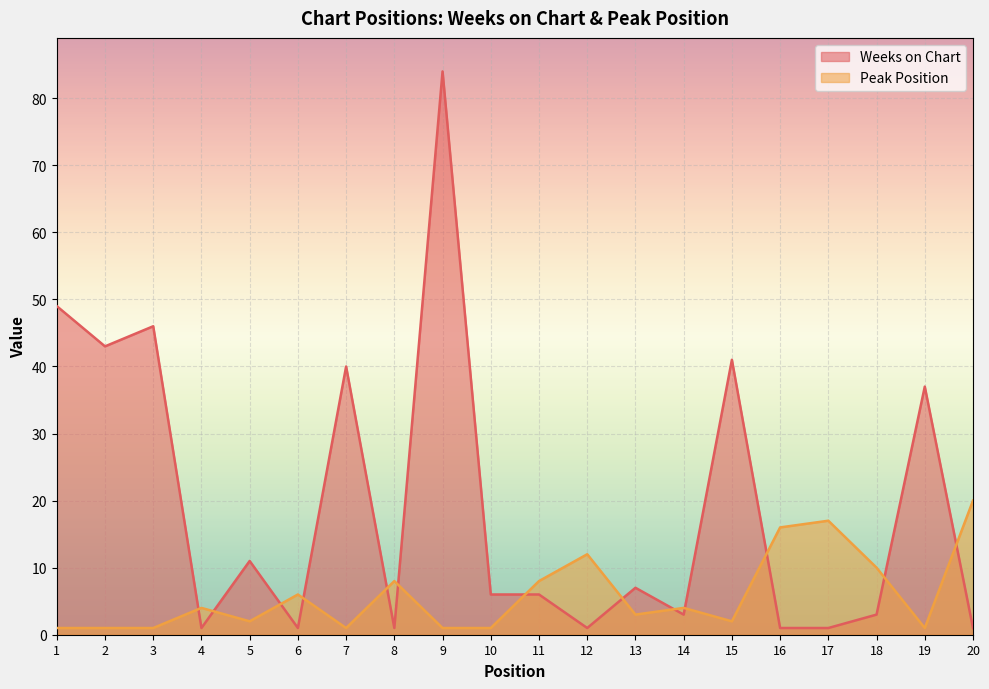

Is it true that Weeks on Chart equals 46 at 3?

True